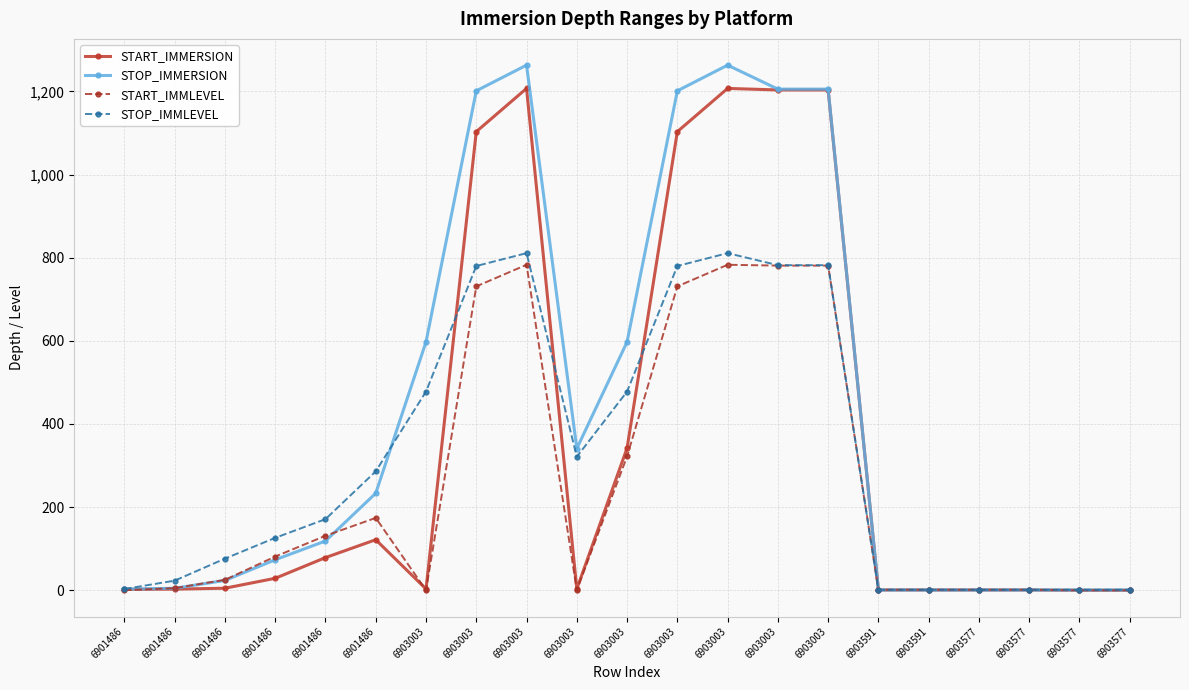

At which label does START_IMMLEVEL first exceed 25?

6901486